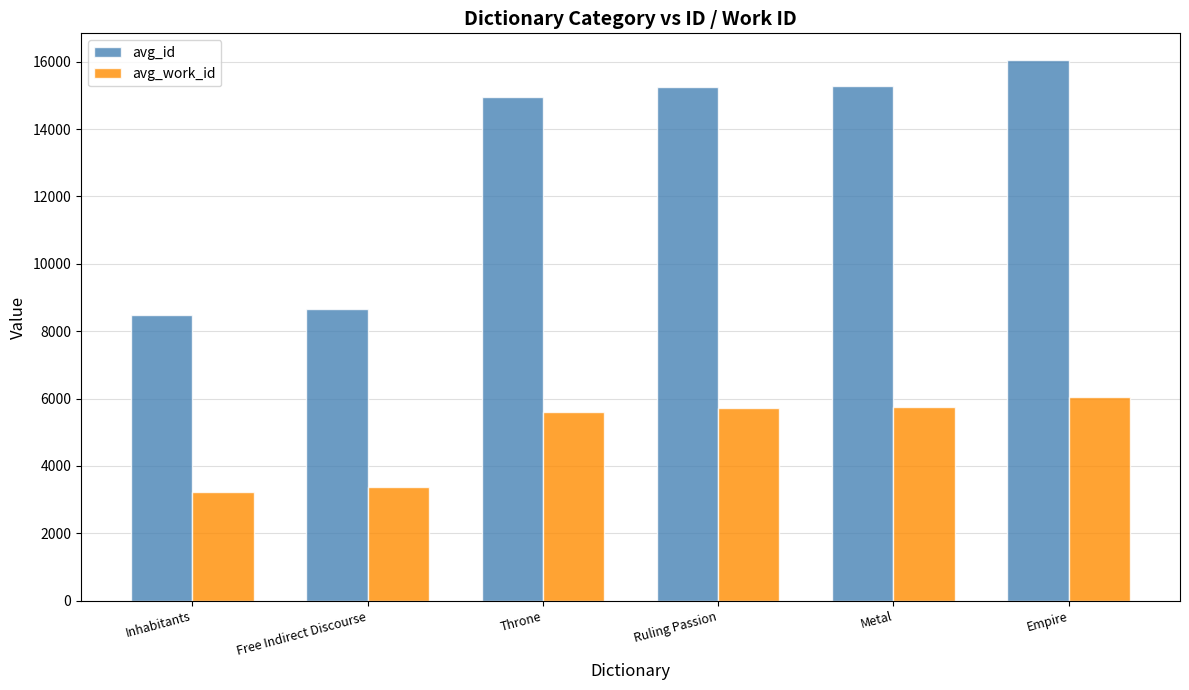

Rank the series by their average value, from lowest to highest.

avg_work_id, avg_id